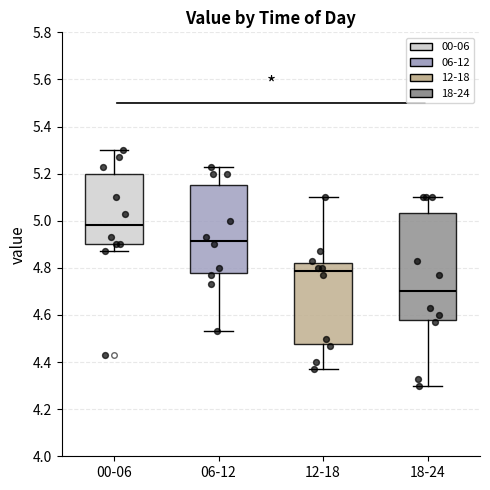

Which box's median line is the highest?

00-06